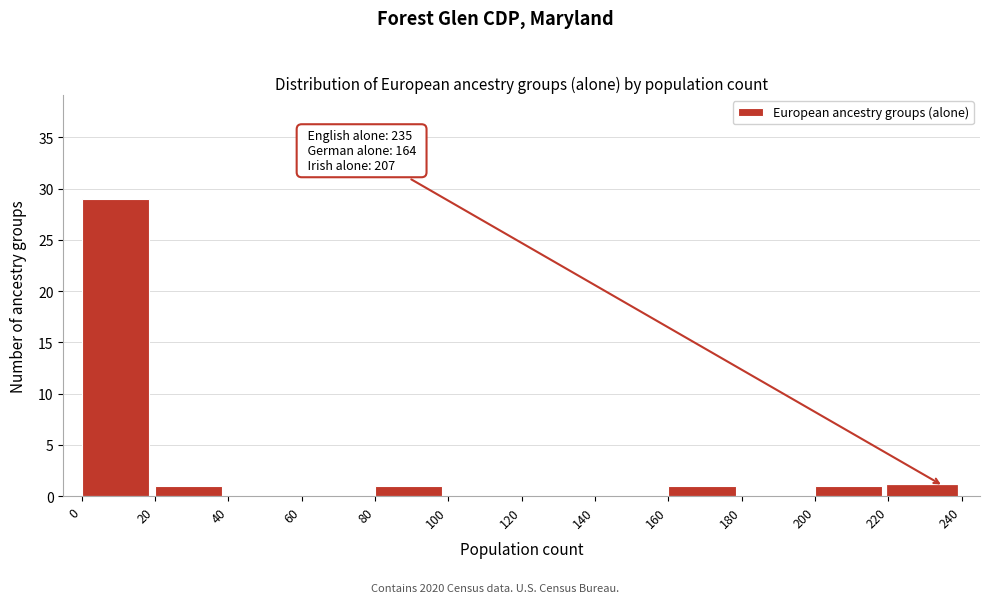

Over which range of the x-axis is the bar tallest?

0 to 20